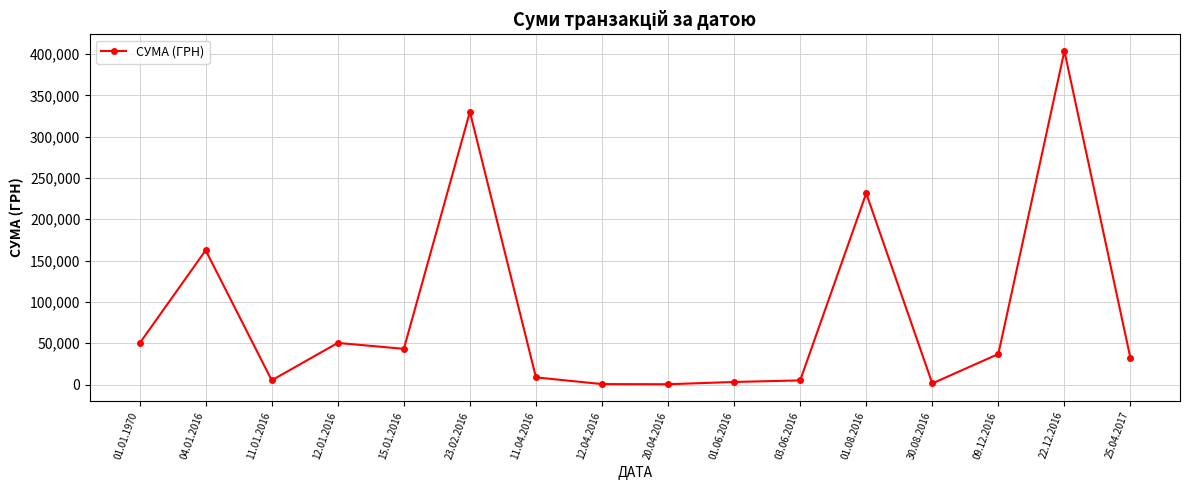

Which label corresponds to the largest value in the chart?

22.12.2016